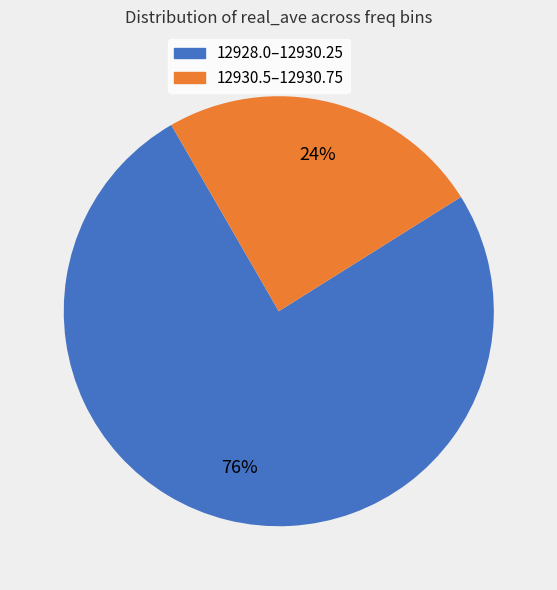

Is there any slice that represents more than half of the pie?

Yes